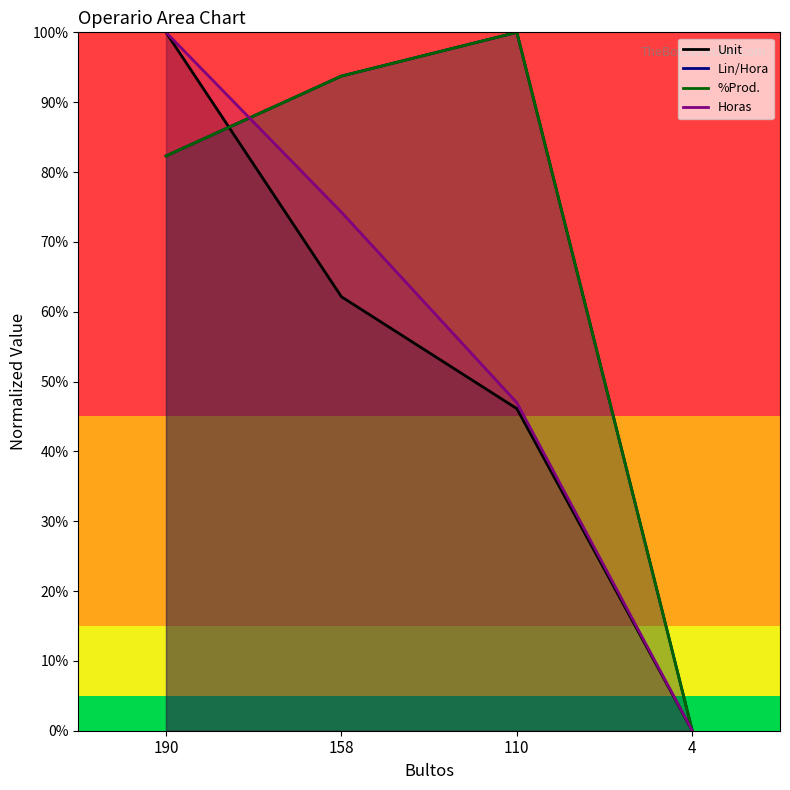

How many data points in Horas are less than 74?

2